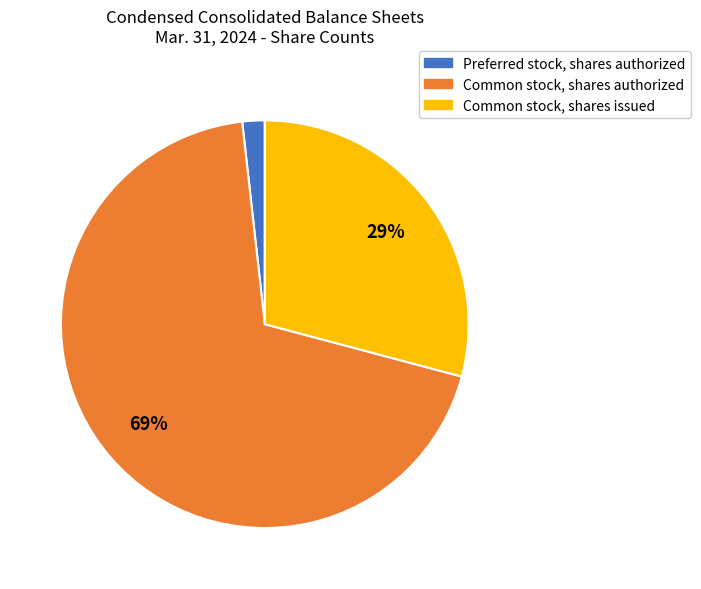

Rank the categories by value from lowest to highest.

Preferred stock, shares authorized, Common stock, shares issued, Common stock, shares authorized